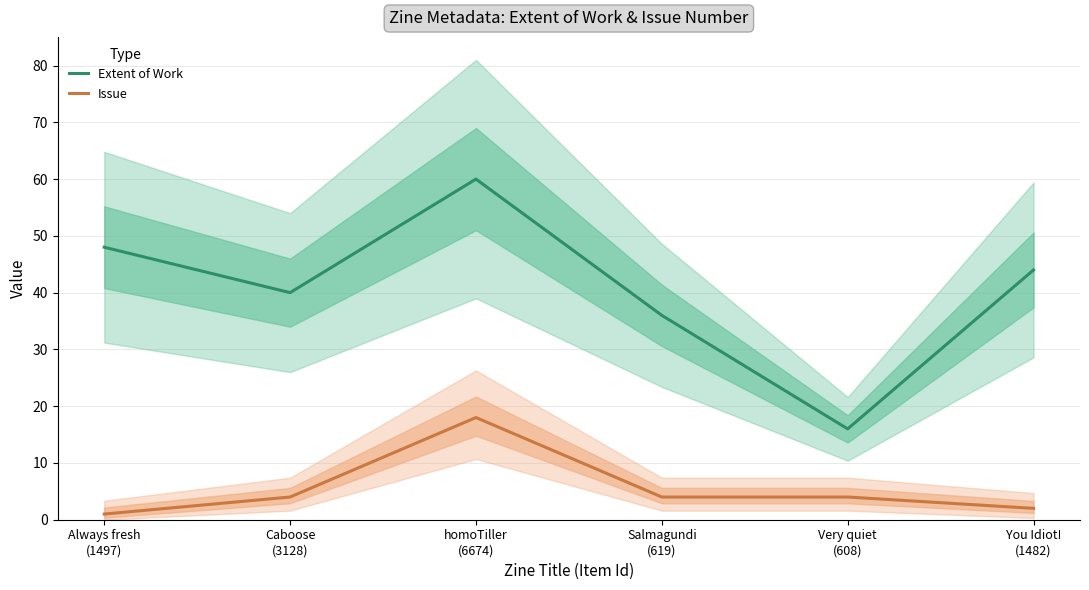

At which category does the chart reach its minimum across all series?

Always fresh
(1497)